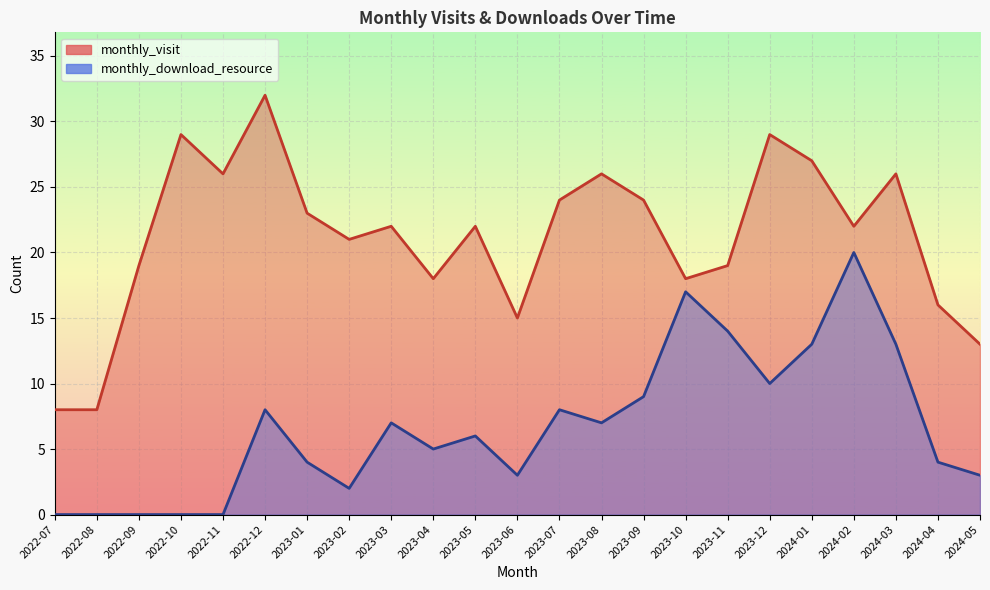

True or false: monthly_visit has more than 2 points higher than both neighbors.

True